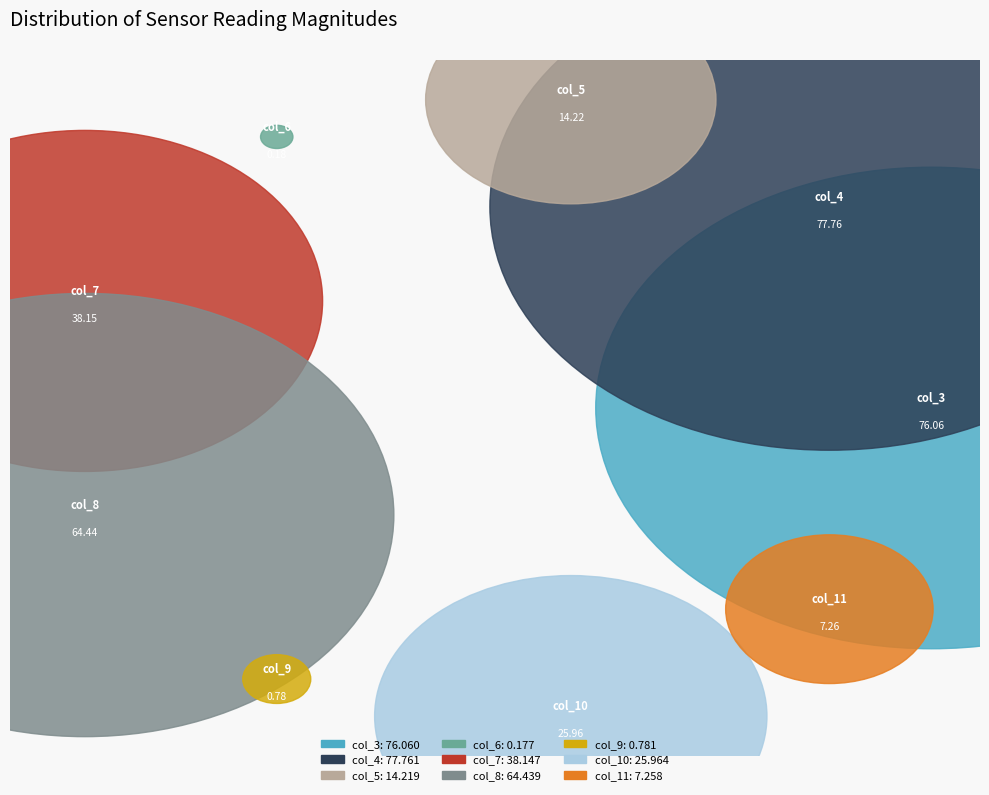

Does col_4 account for over 50% of the chart?

No